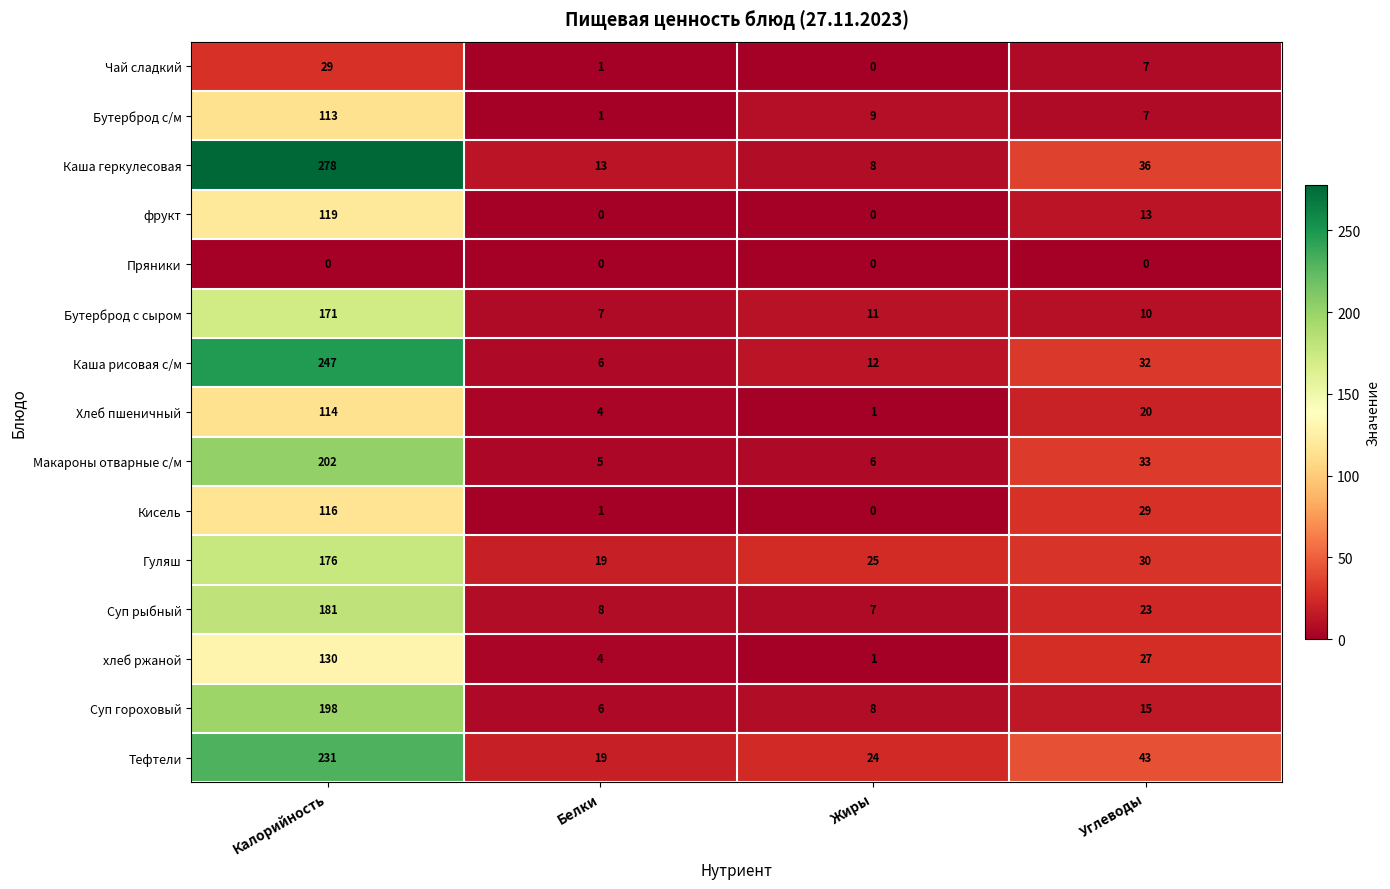

How many categories are shown in the chart?

4